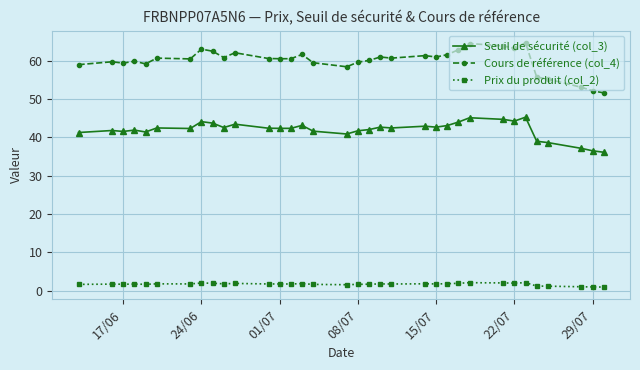

Rank the series by their maximum value, from highest to lowest.

Cours de référence (col_4), Seuil de sécurité (col_3), Prix du produit (col_2)